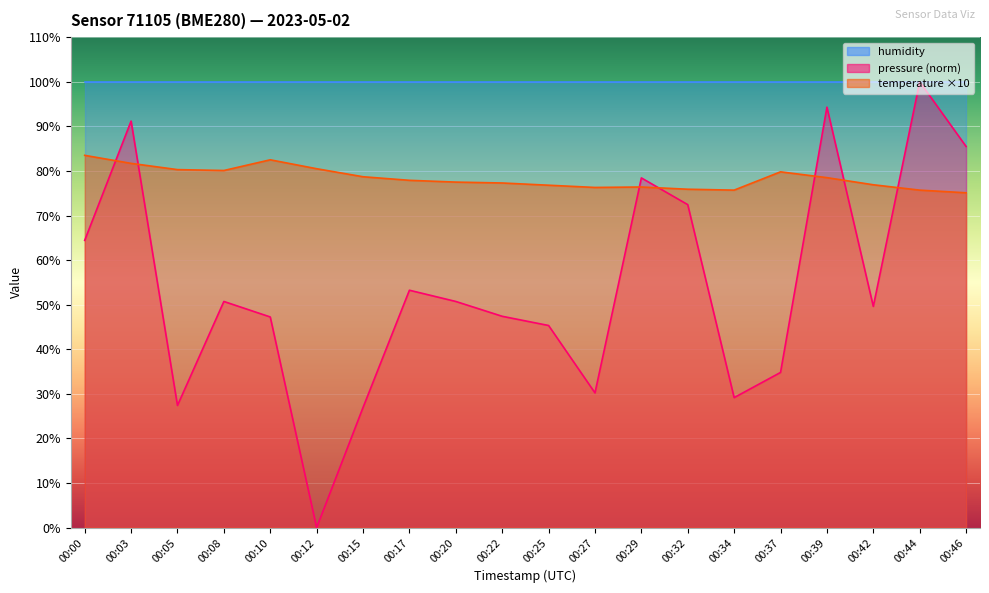

What is the value of the pressure point at the 2nd from the left?

91.2